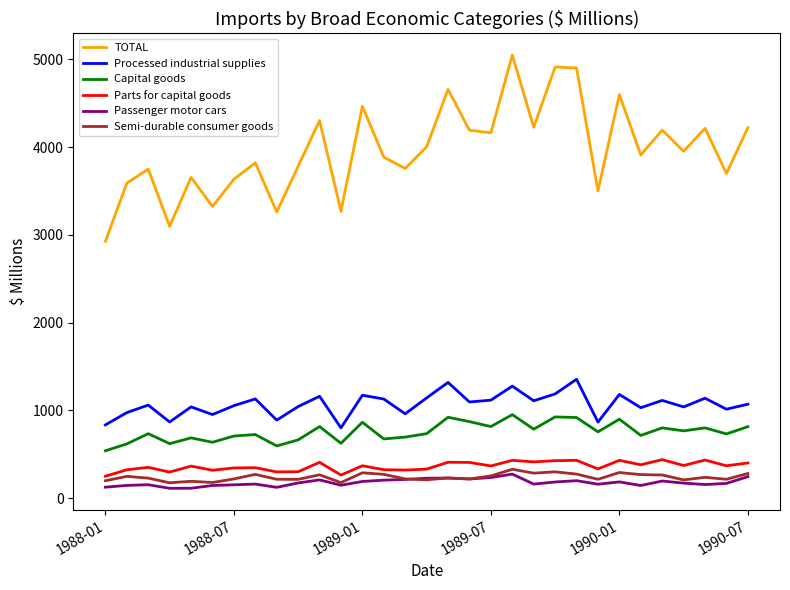

What is the minimum value for Processed industrial supplies?

800